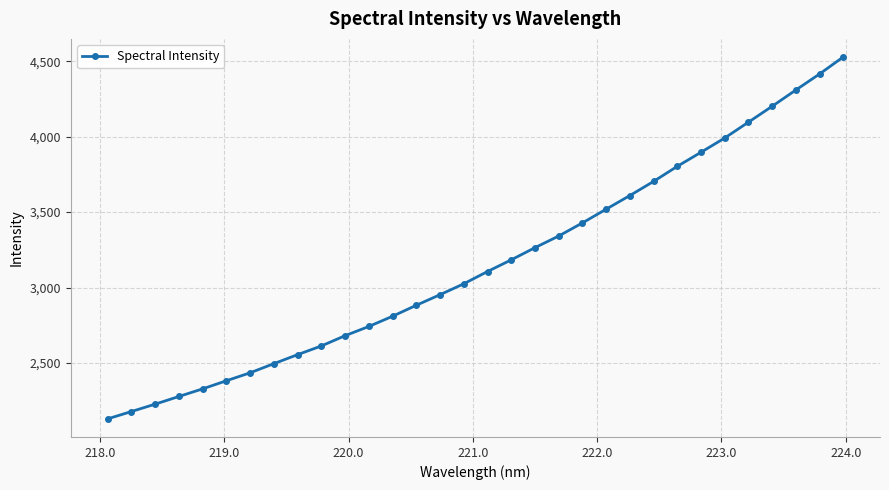

Does the chart display data point markers on the line(s)?

Yes